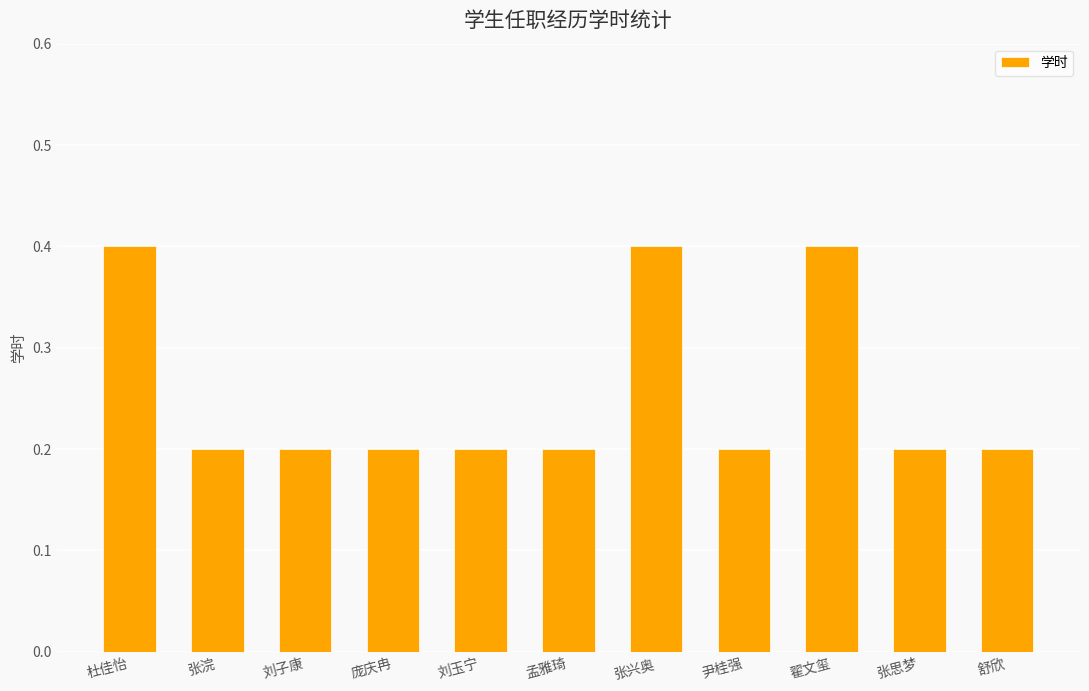

Between 翟文玺 and 刘玉宁, which is larger?

翟文玺